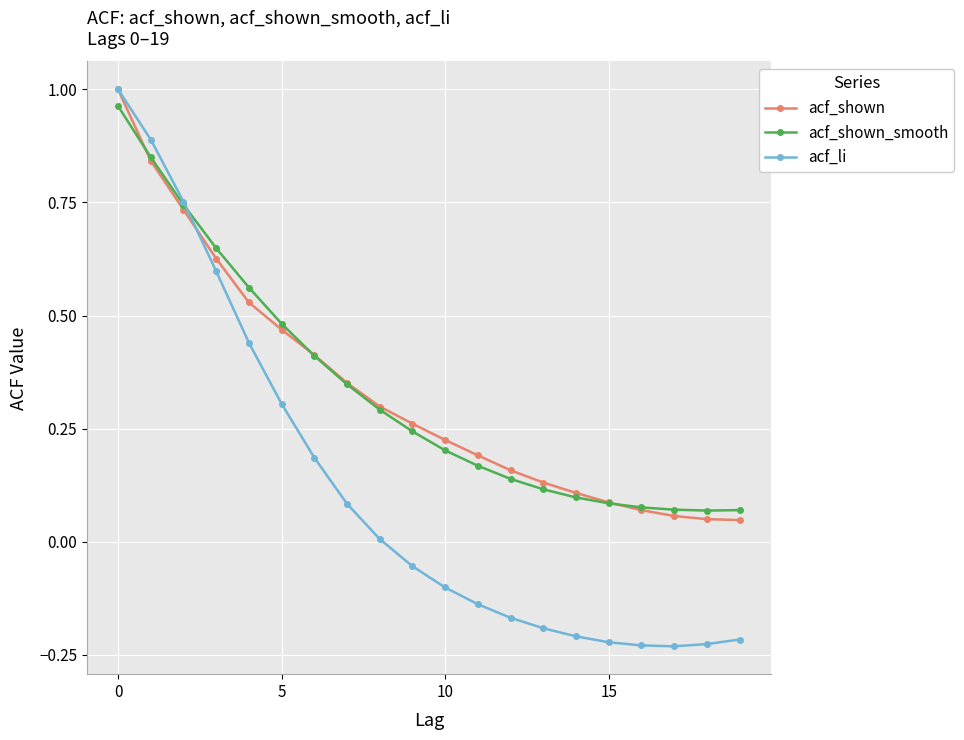

How many values in acf_li are above zero?

9